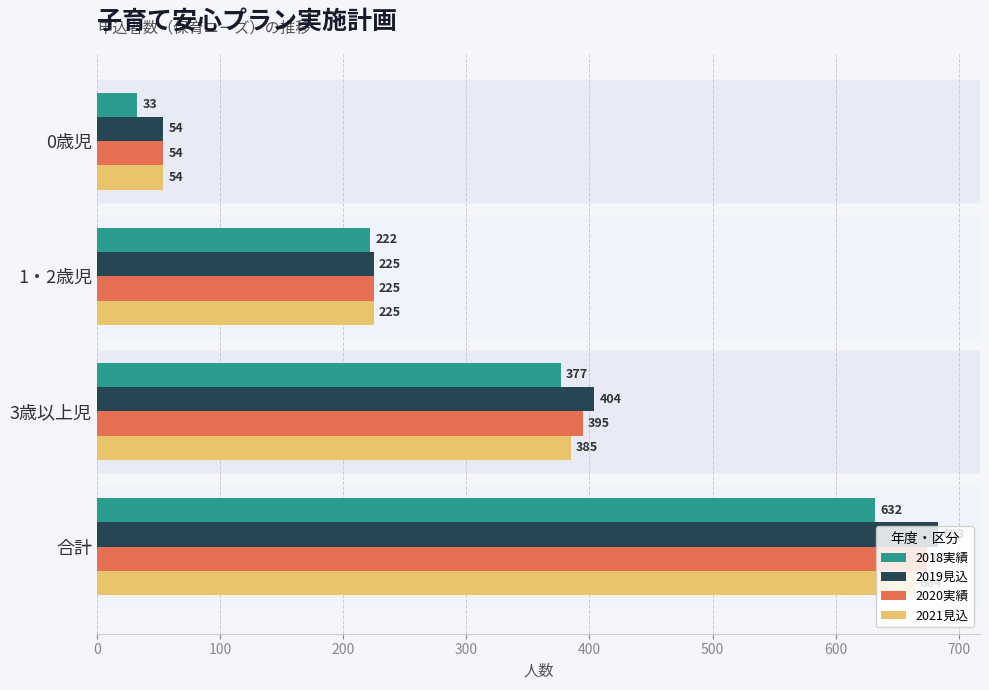

Is it true that 2019見込 equals 259 at 合計?

False